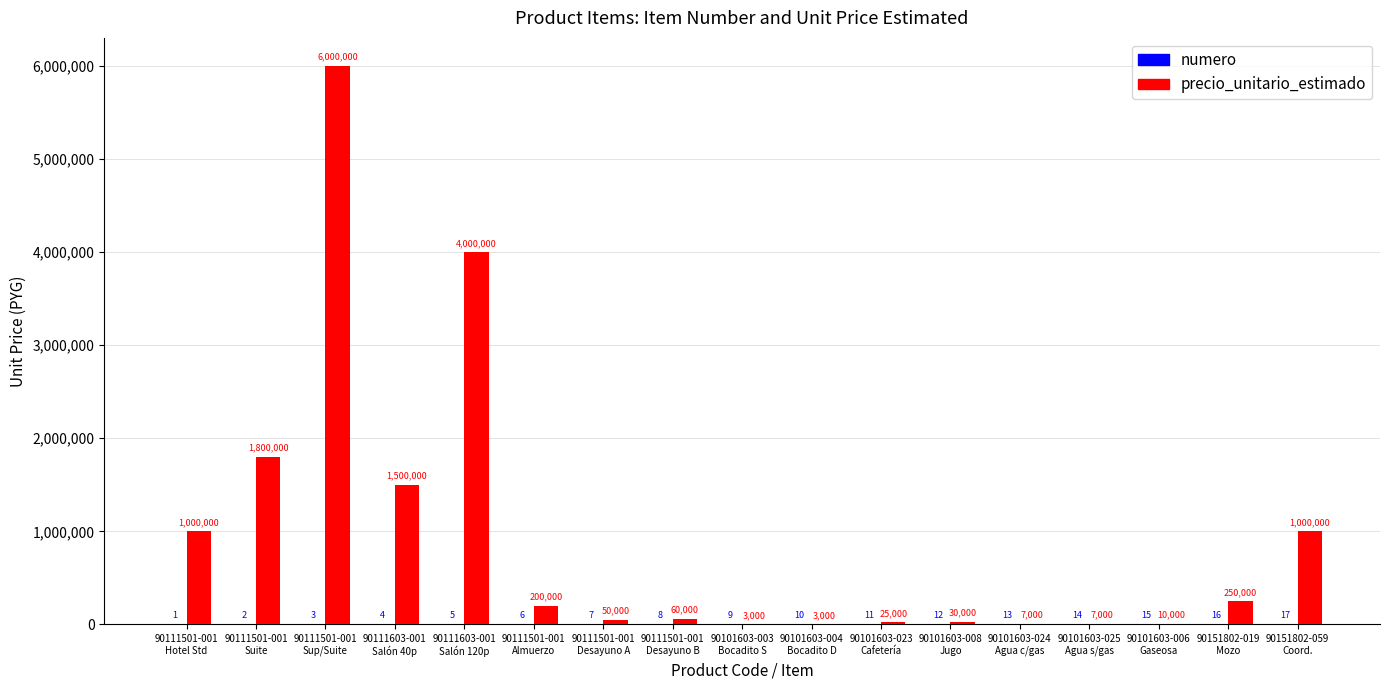

What is the approximate value of precio_unitario_estimado at 90111501-001
Desayuno A, to the nearest 10?

50000